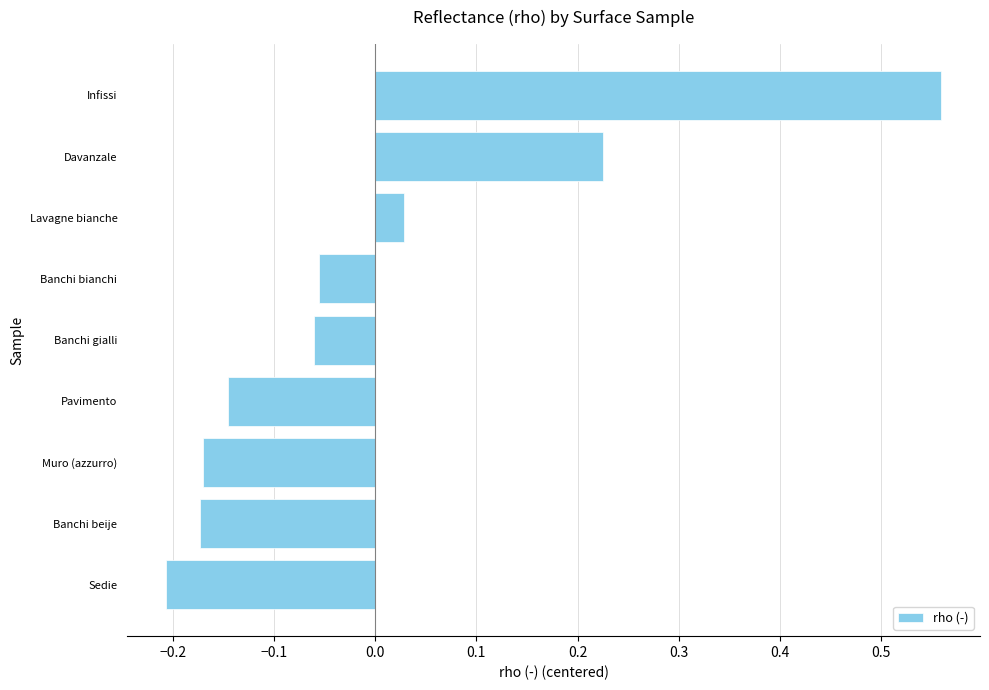

Where is the data nearest to the value 0?

Lavagne bianche